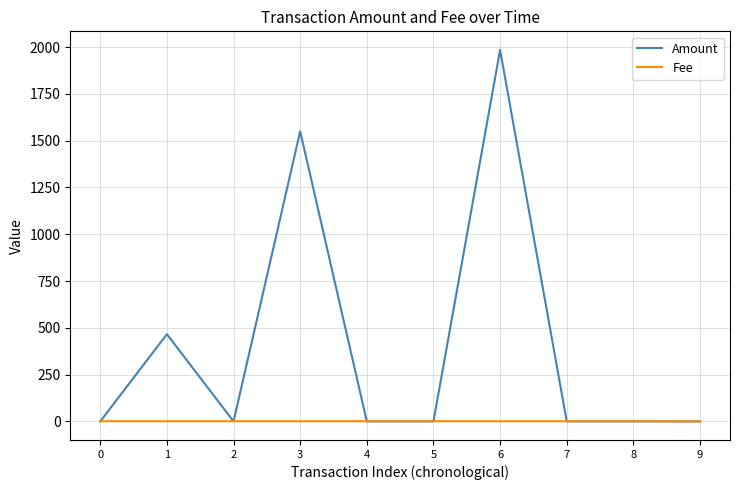

Rank the series by their average value, from lowest to highest.

Fee, Amount